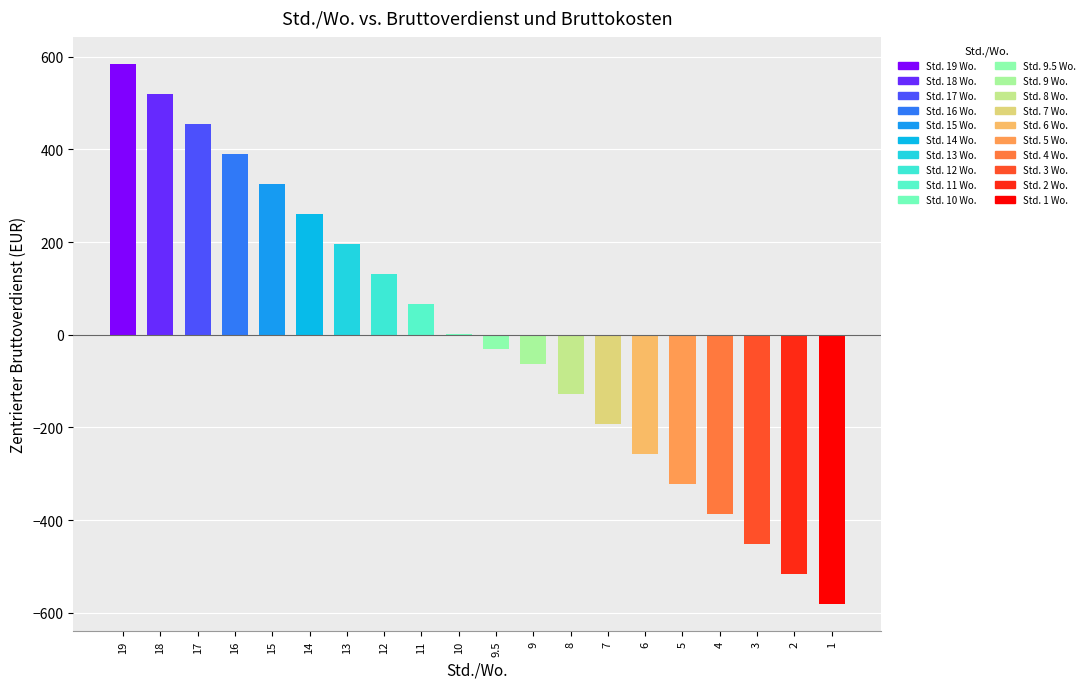

How many categories are shown in the chart?

20